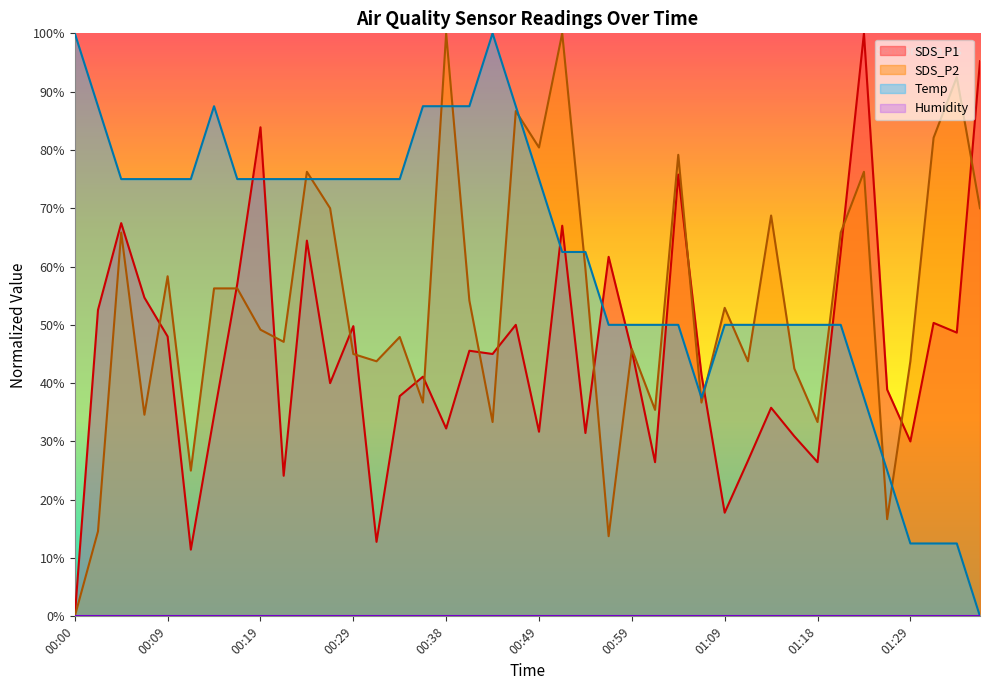

How many data points in Temp are above 74?

21